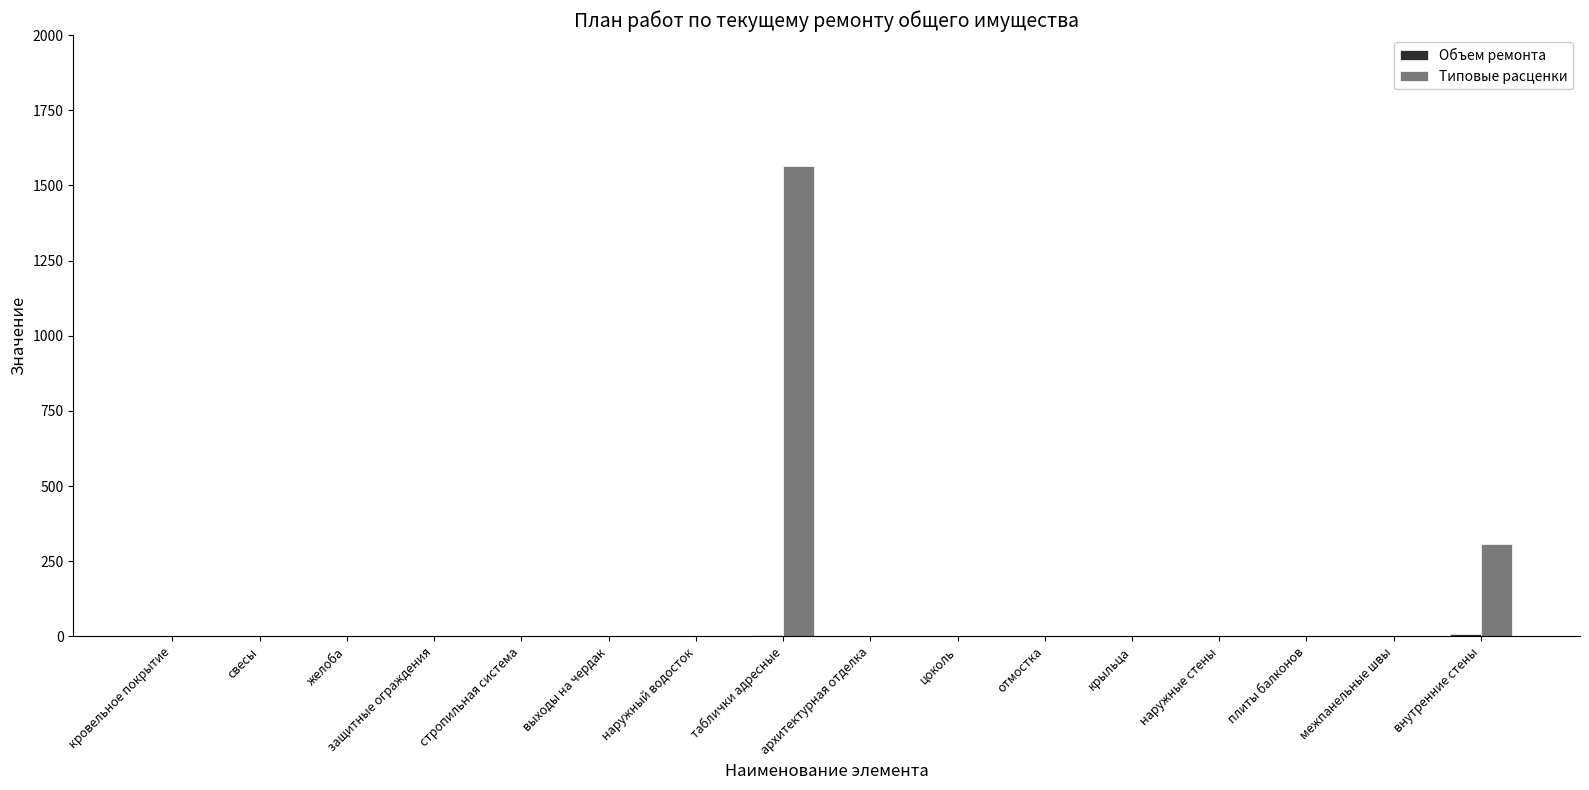

What is the maximum value shown in the chart?

1563.4